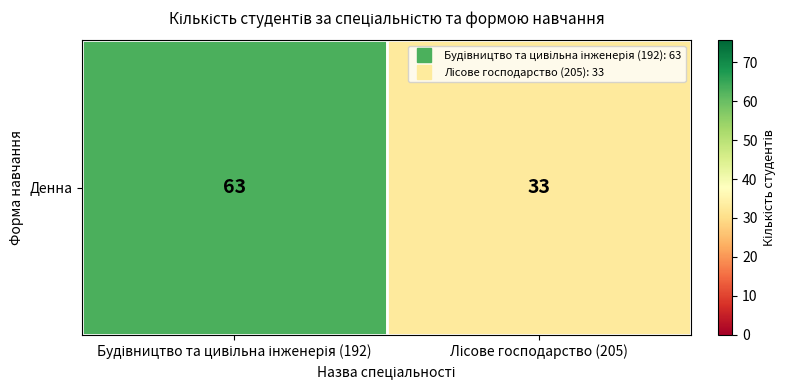

List the labels in order of value, largest first.

Будівництво та цивільна інженерія (192), Лісове господарство (205)